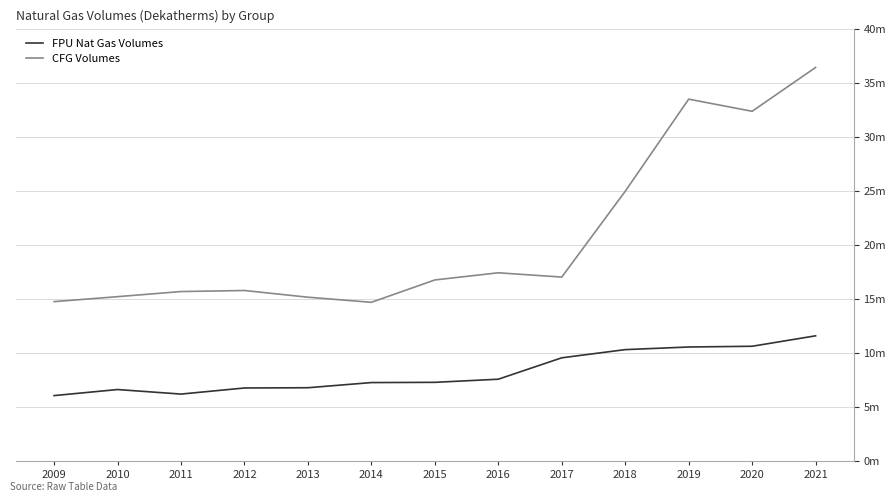

Is it true that CFG Volumes equals 15150029.2 at 2013?

True